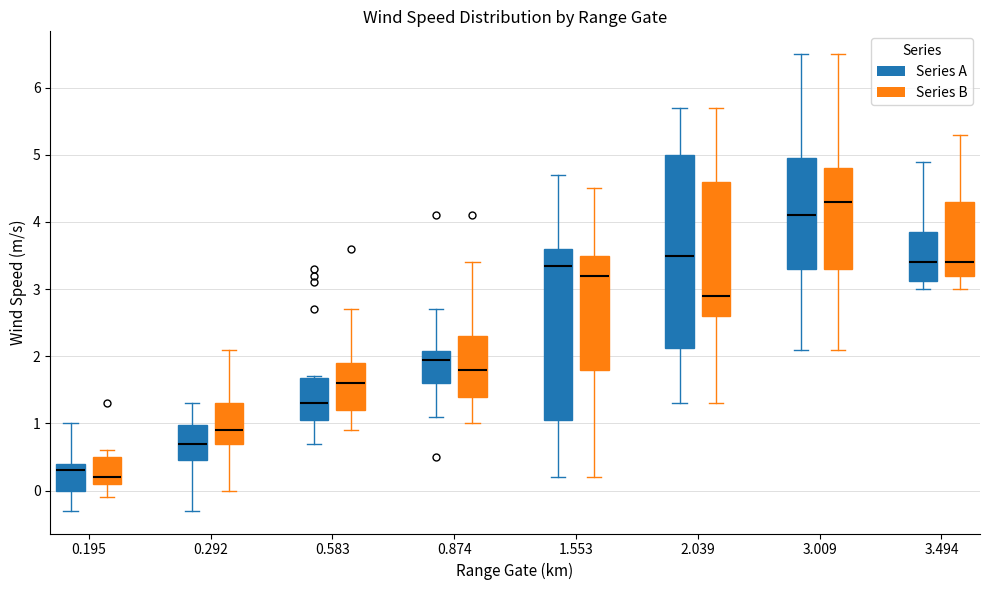

Where does the upper whisker of the box for 0.292 (Series B) end on the y-axis? The values are not printed on the chart, so give them approximately, as read against the axis.

2.1